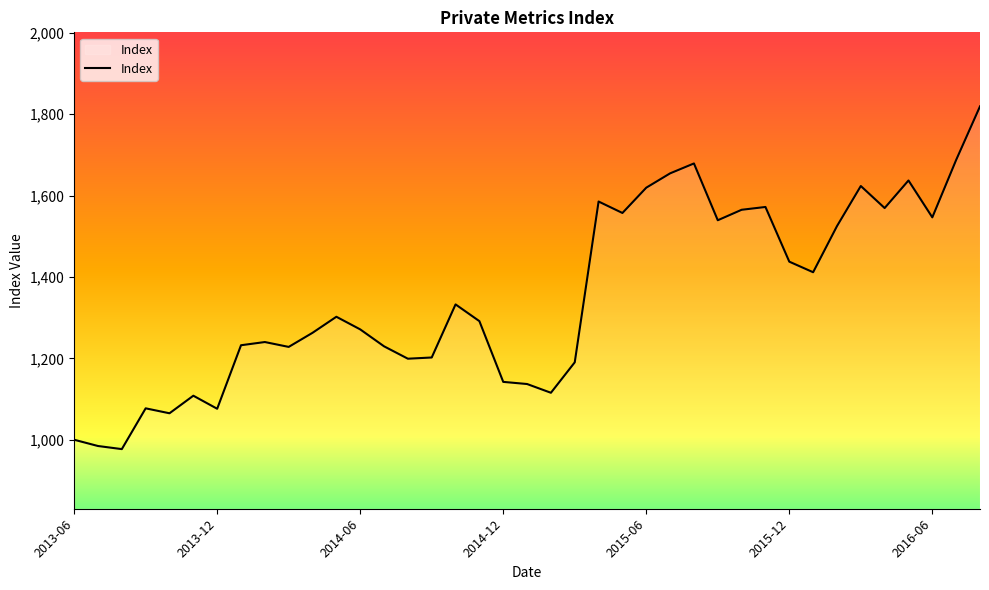

What is the minimum value shown in the chart?

977.0